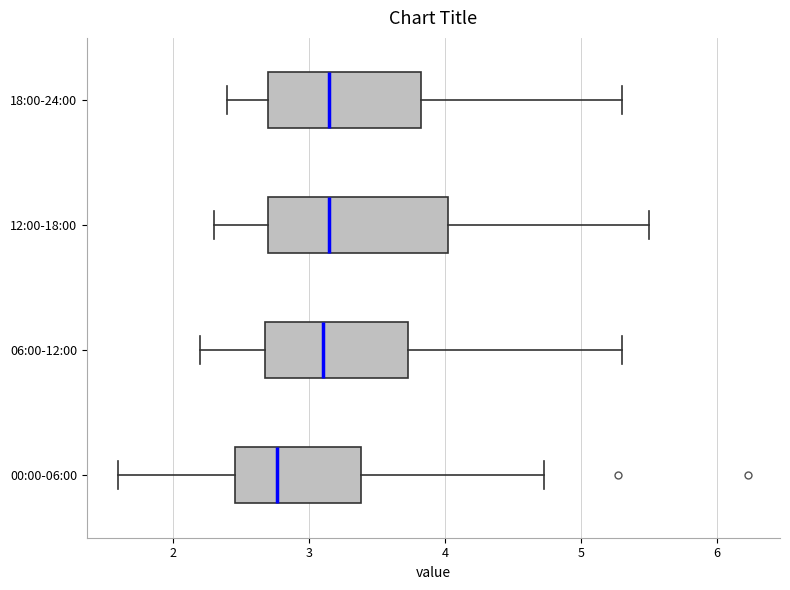

Reading bottom to top, transcribe this box plot: for each box, give where its median line is, the range the box spans, and where its two whiskers end, as read against the x-axis. The values are not printed on the chart, so give them approximately, as read against the axis.

00:00-06:00: median 2.8, box 2.5 to 3.4, whiskers 1.6 to 4.7
06:00-12:00: median 3.1, box 2.7 to 3.7, whiskers 2.2 to 5.3
12:00-18:00: median 3.2, box 2.7 to 4.0, whiskers 2.3 to 5.5
18:00-24:00: median 3.2, box 2.7 to 3.8, whiskers 2.4 to 5.3